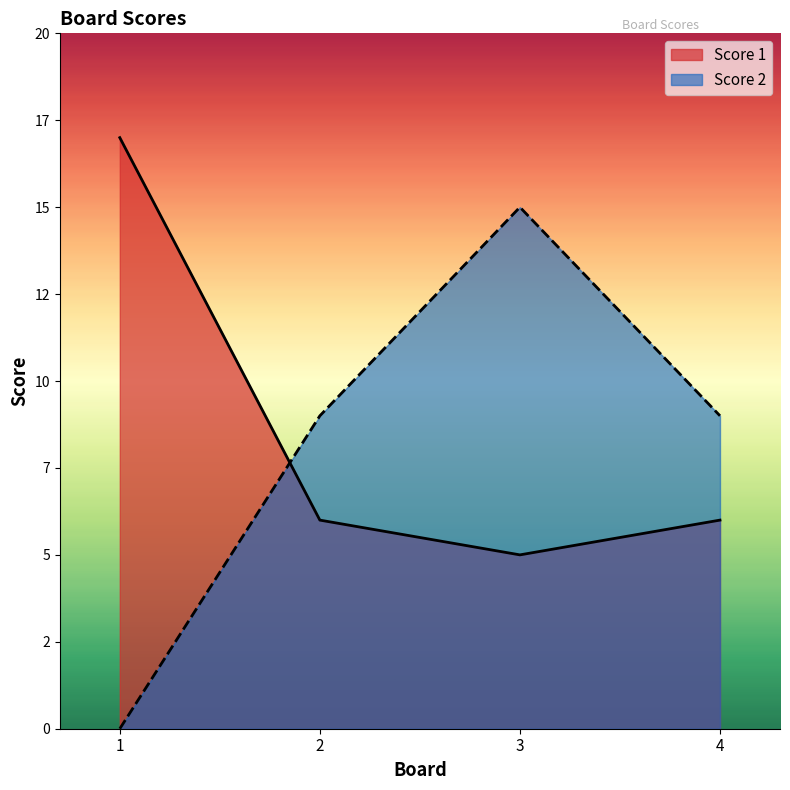

Is it true that Score 1 equals 8 at 4?

False